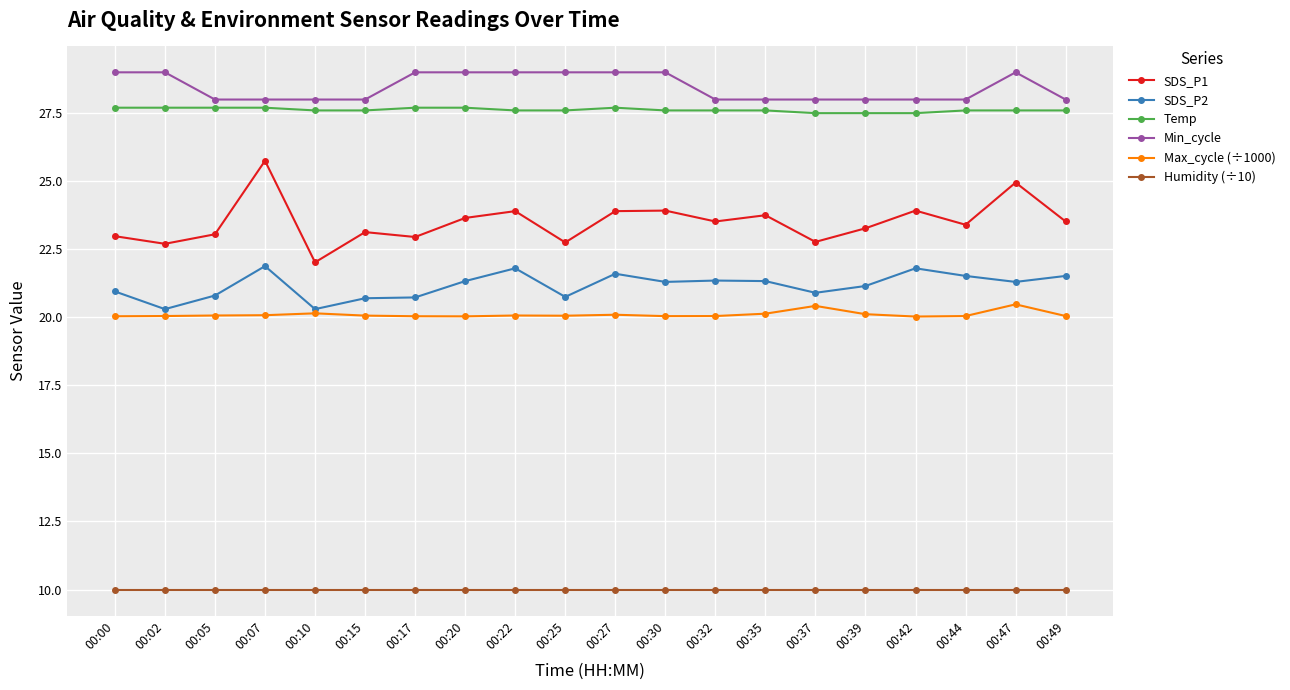

Where is the first local minimum for SDS_P2?

00:02